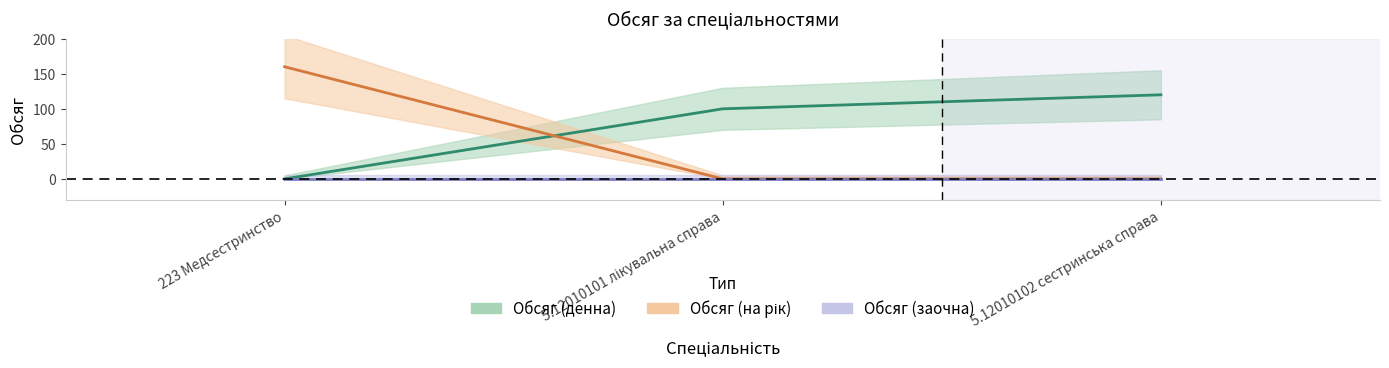

At 5.12010102 сестринська справа, list the series in order from largest to smallest.

Обсяг (денна), Обсяг (на рік), Обсяг (заочна)